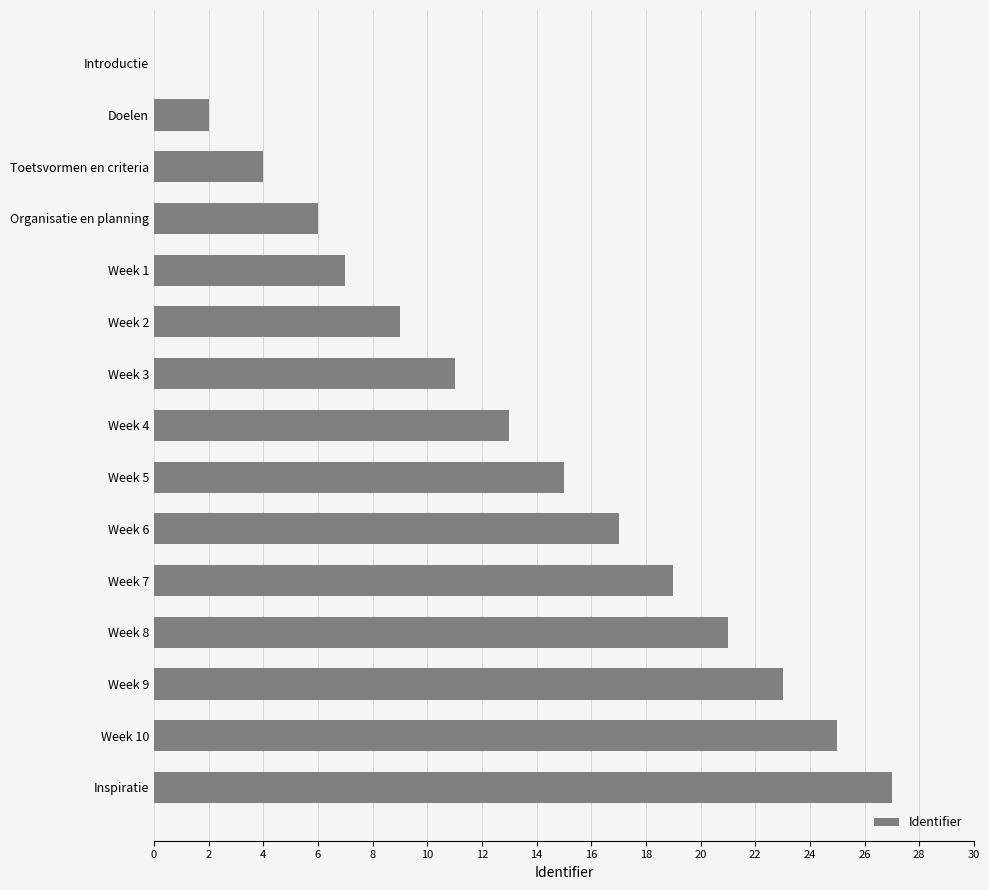

What is the greatest value displayed?

27